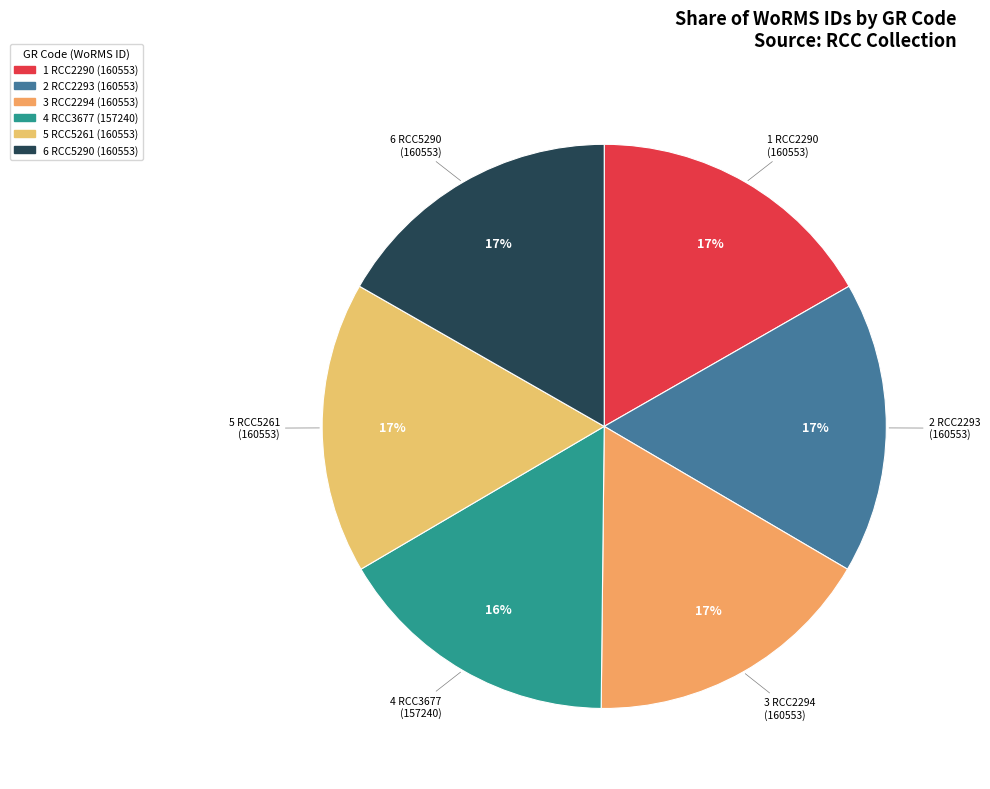

How many segments does this pie chart have?

6